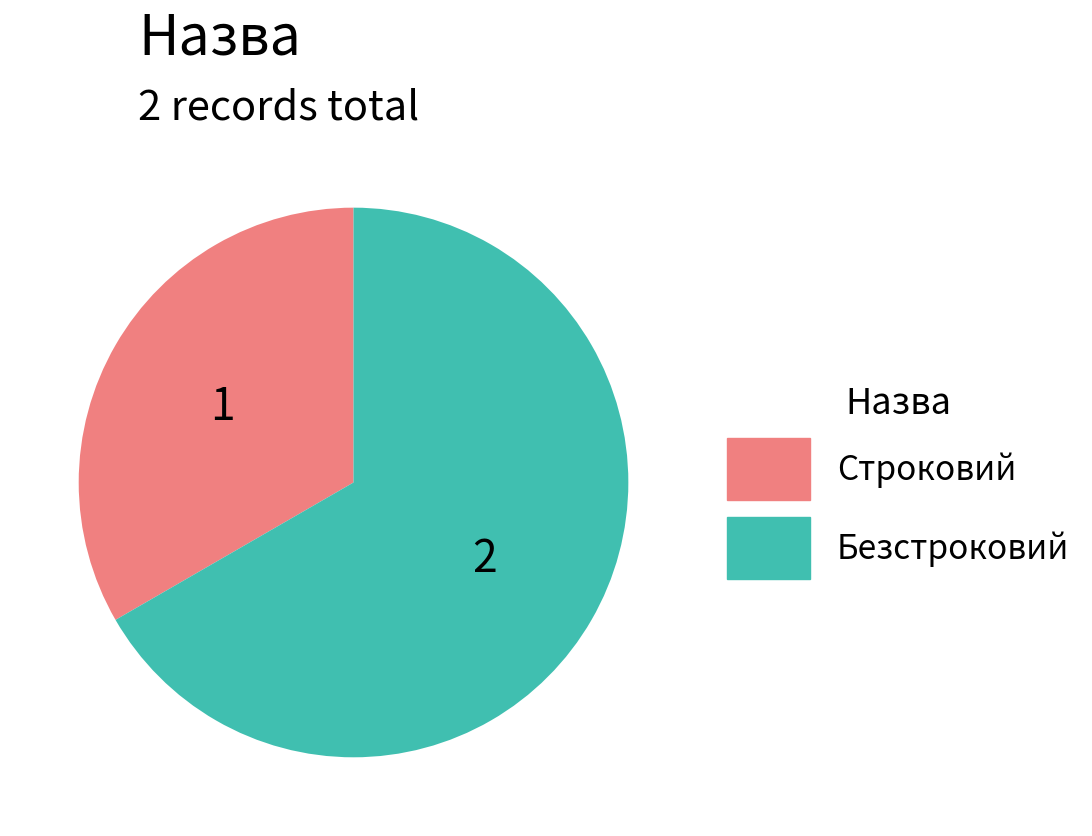

How many slices are in this pie chart?

2